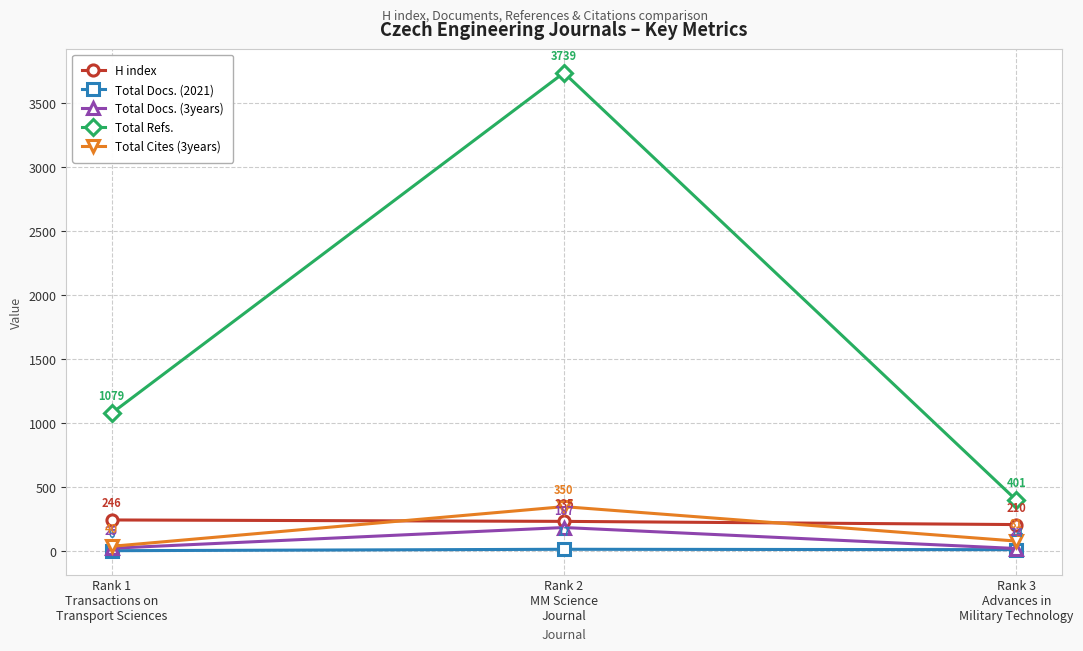

Rank the series by their maximum value, from lowest to highest.

Total Docs. (2021), Total Docs. (3years), H index, Total Cites (3years), Total Refs.